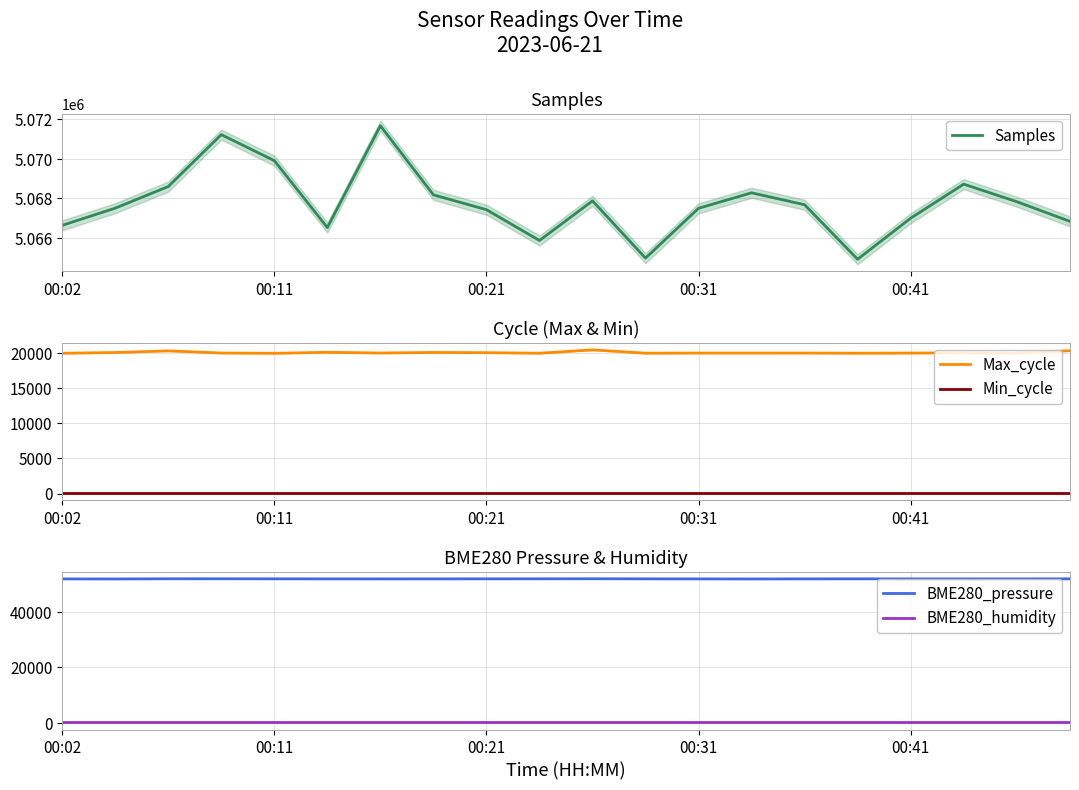

What is the maximum value shown in the chart?

5071683.0